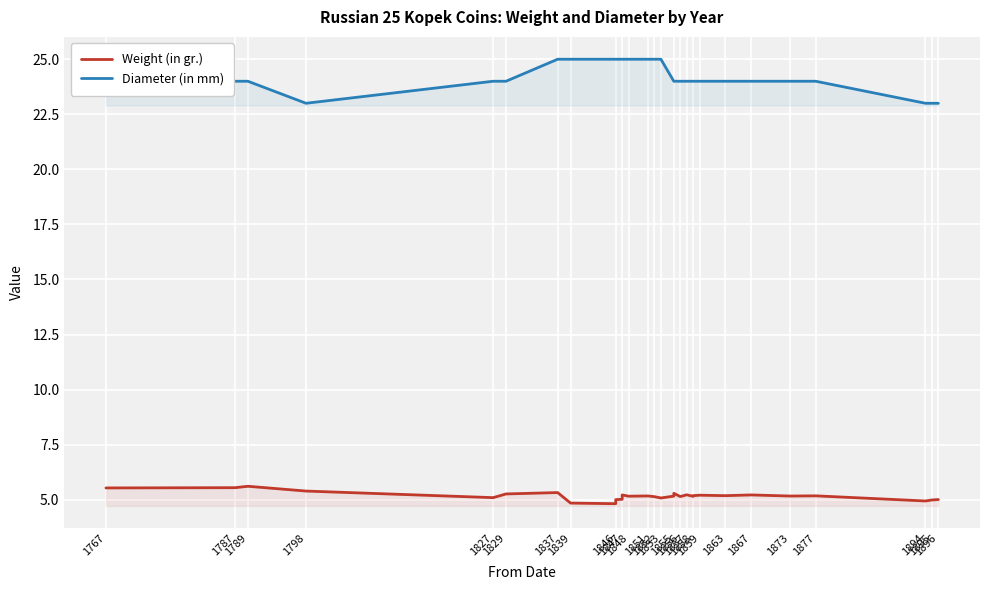

At which label is Weight (in gr.) closest to 5?

1846